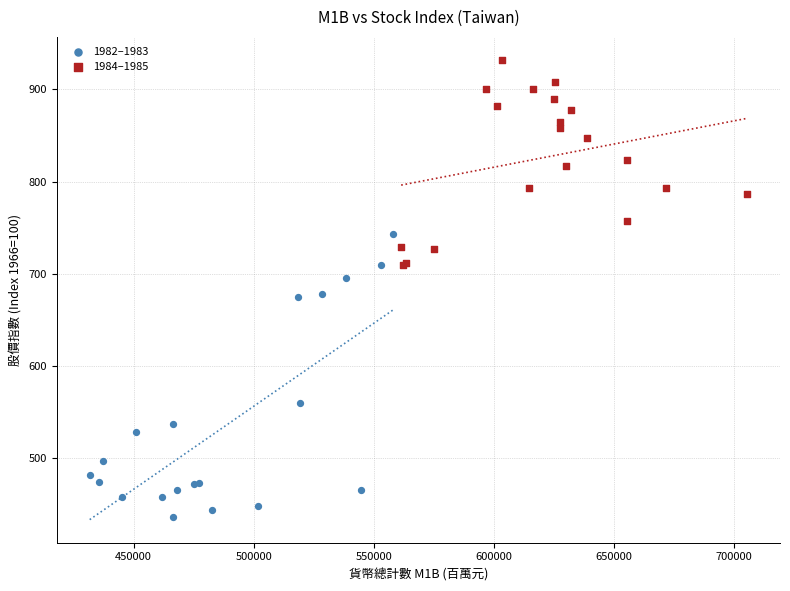

Which series has the largest Y range (max minus min)?

1982–1983